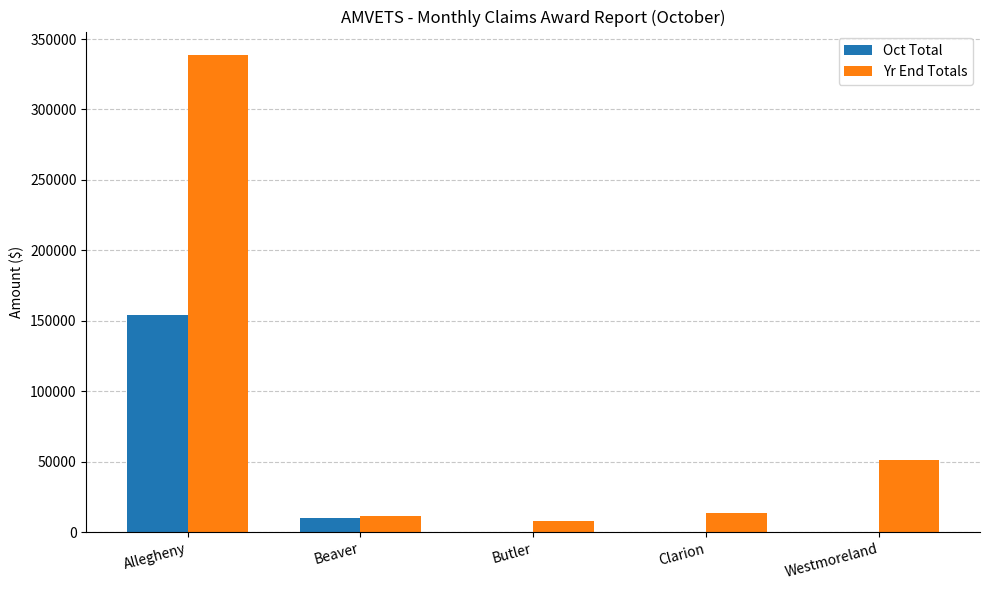

The value of Oct Total at Allegheny is 154123.0. True or false?

True